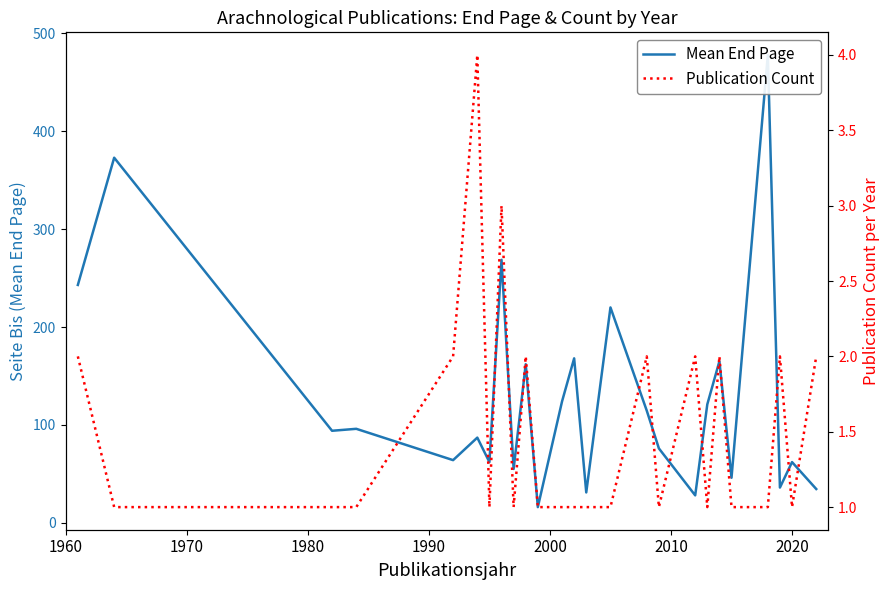

Rank the series by their maximum value, from highest to lowest.

Mean End Page, Publication Count